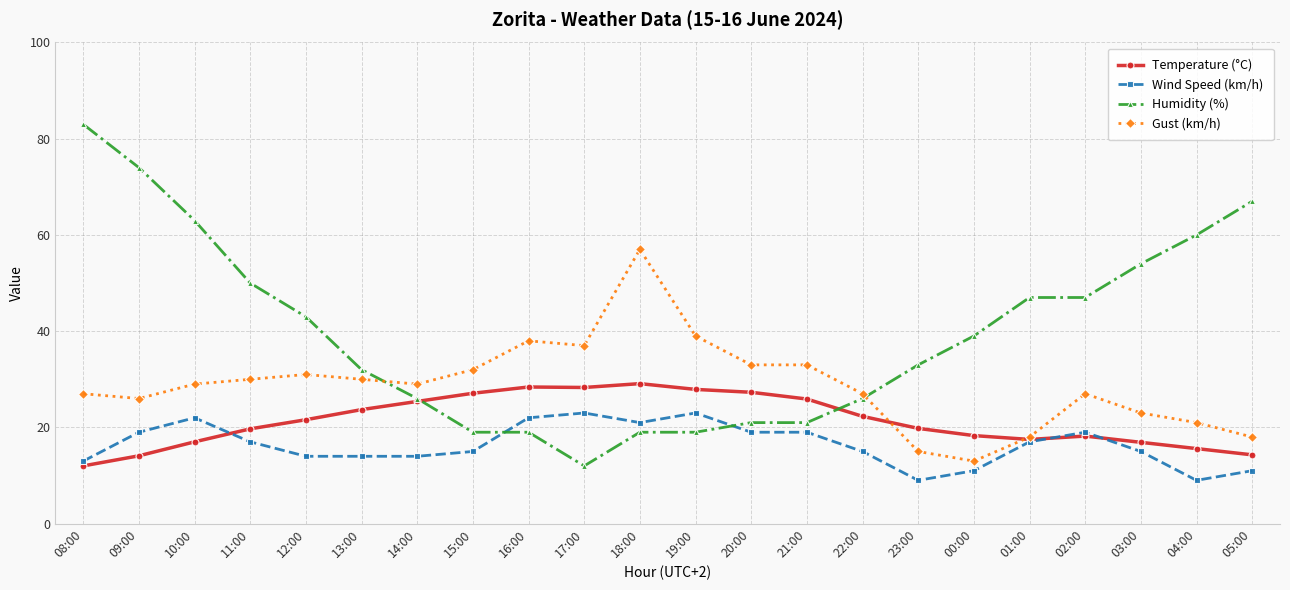

What is the maximum value for Wind Speed (km/h)?

23.0